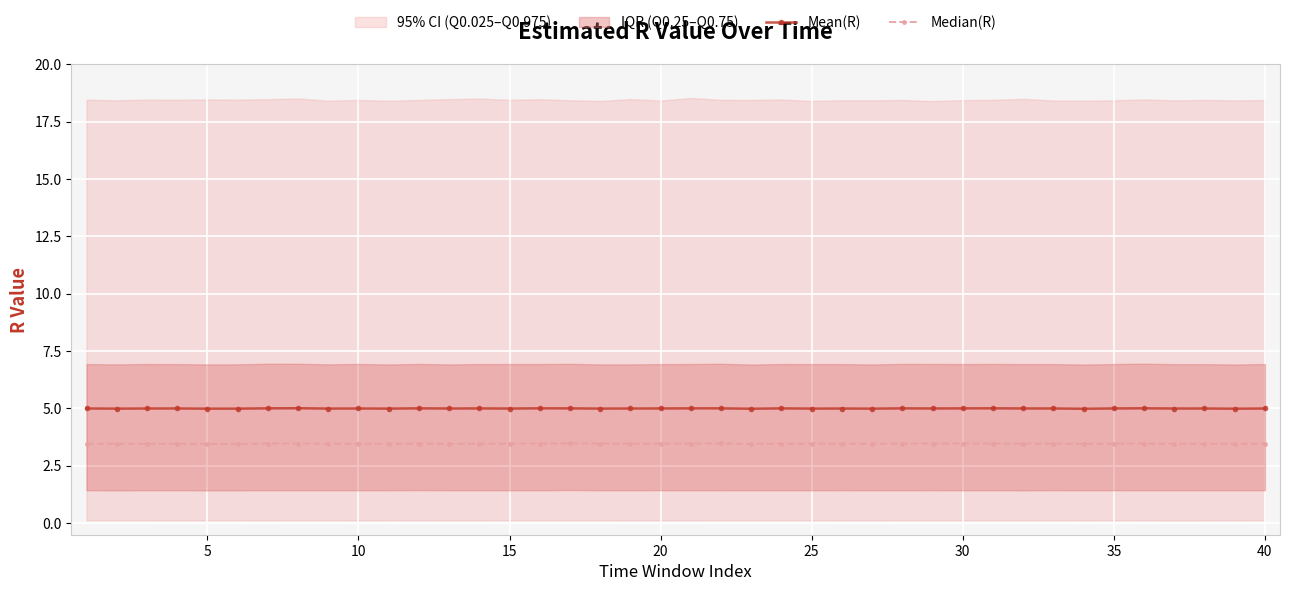

The Mean(R) series shows 1.5 at 30. True or false?

False